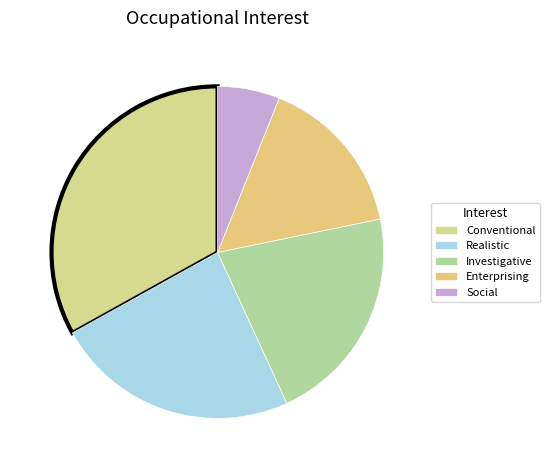

True or false: Enterprising accounts for 16% of the total.

True